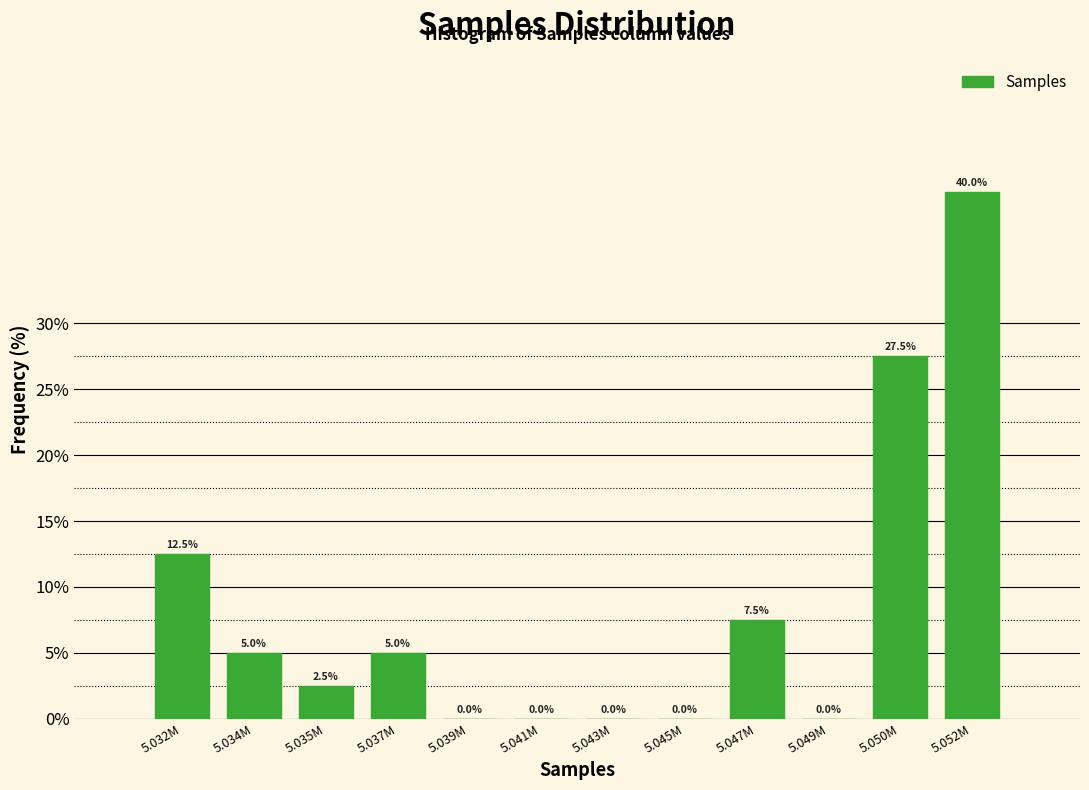

Reading left to right, extract all data points from this chart.

5.032M=12.5	5.034M=5.0	5.035M=2.5	5.037M=5.0	5.039M=0.0	5.041M=0.0	5.043M=0.0	5.045M=0.0	5.047M=7.5	5.049M=0.0	5.050M=27.5	5.052M=40.0